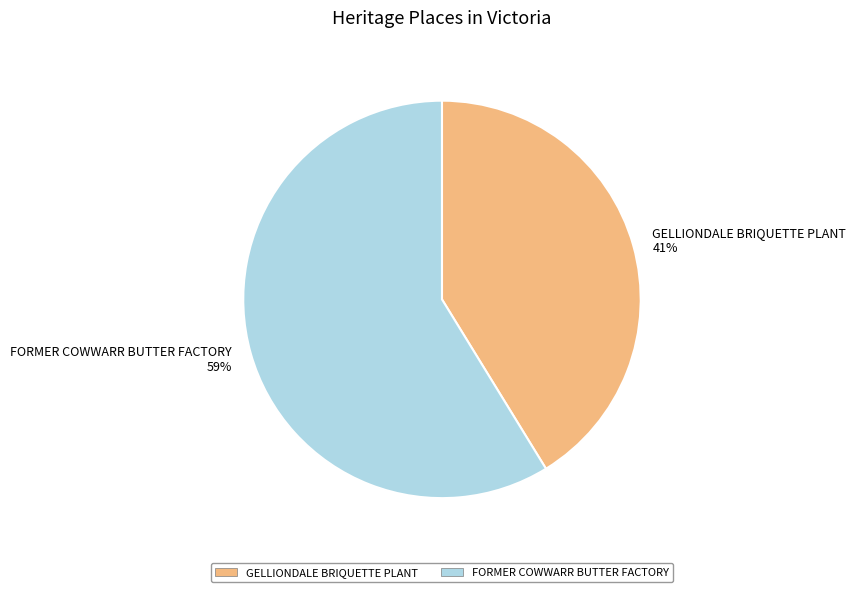

Which category has the smallest portion of the pie?

GELLIONDALE BRIQUETTE PLANT